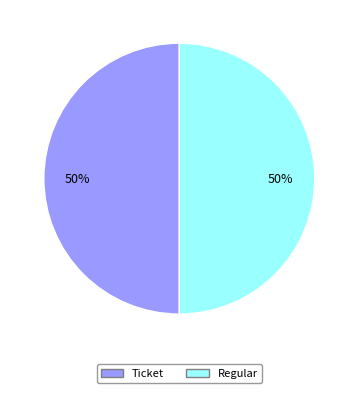

True or false: Regular accounts for 50% of the total.

True